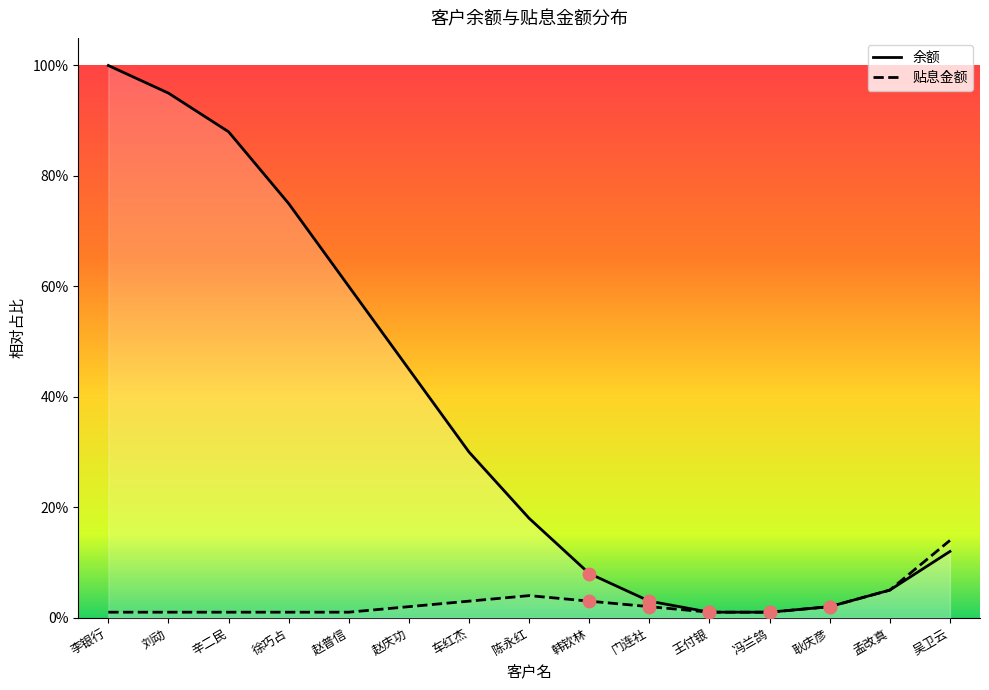

At which category is the sum across all series the highest?

李银行